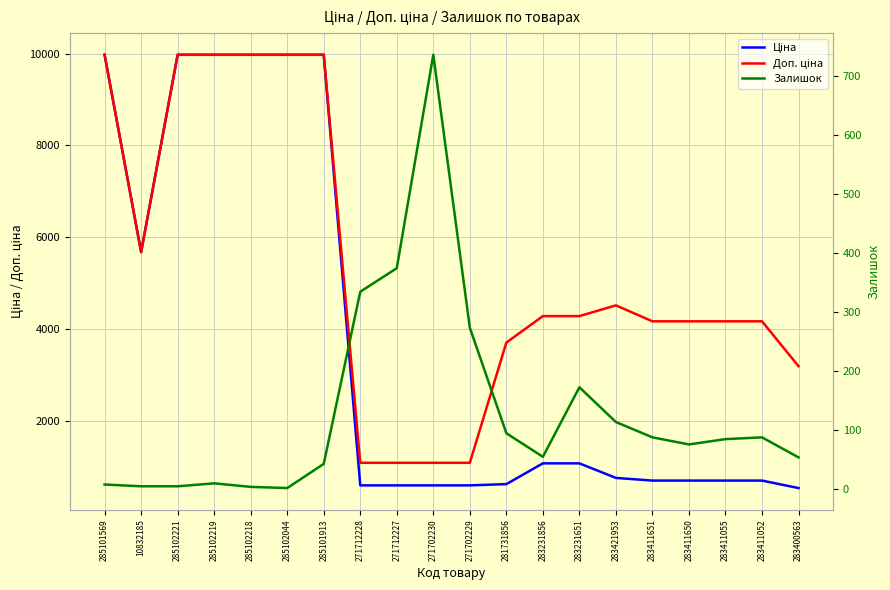

How many lines are shown in the chart?

3